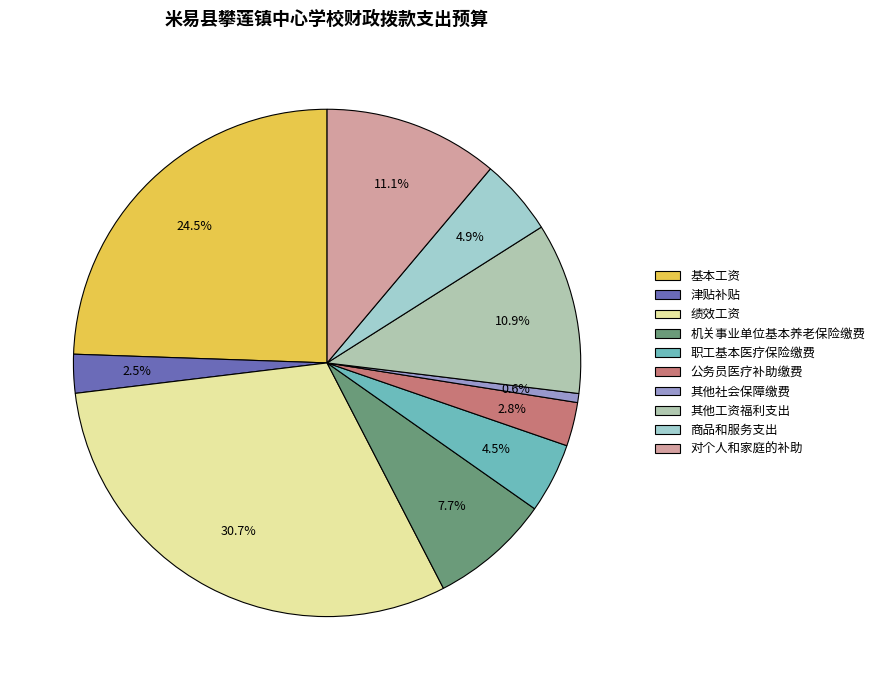

What percentage is NOT represented by 机关事业单位基本养老保险缴费?

92.3%